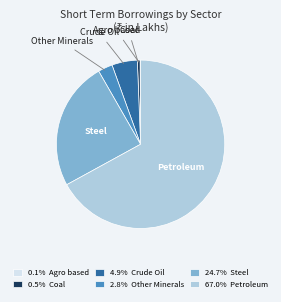

Is there any slice that represents more than half of the pie?

Yes